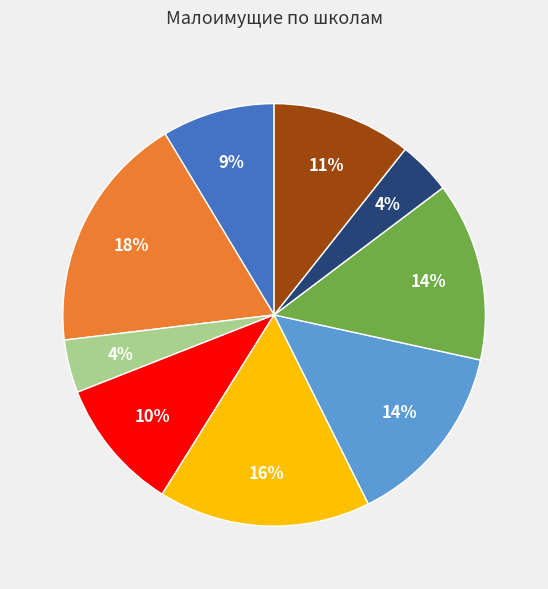

Does any single category account for the majority?

No